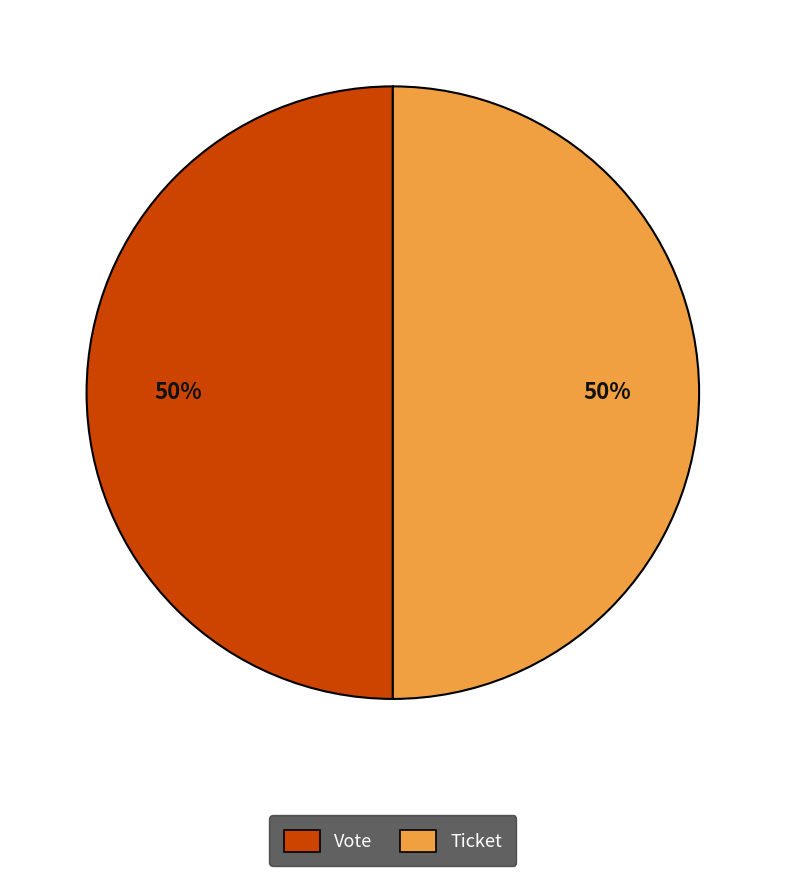

What is the ratio of the value at Vote to the value at Ticket?

1.0